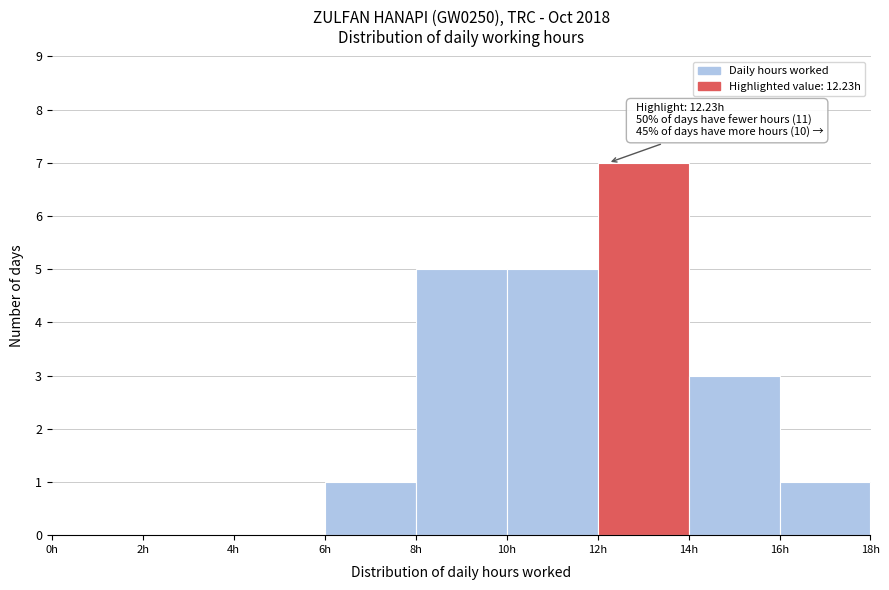

Over which range of the x-axis is the bar tallest?

12 to 14